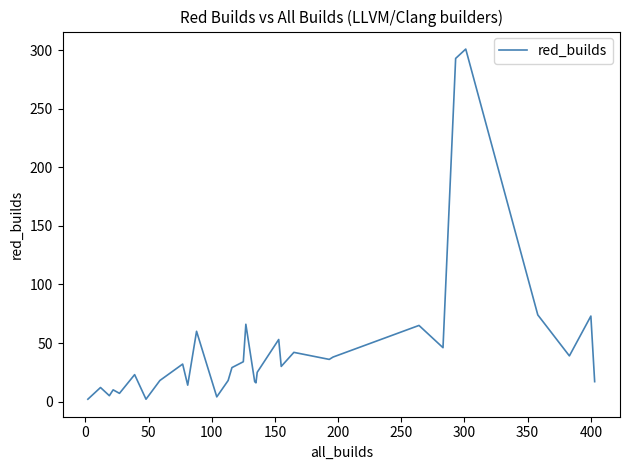

Does the chart display data point markers on the line(s)?

No